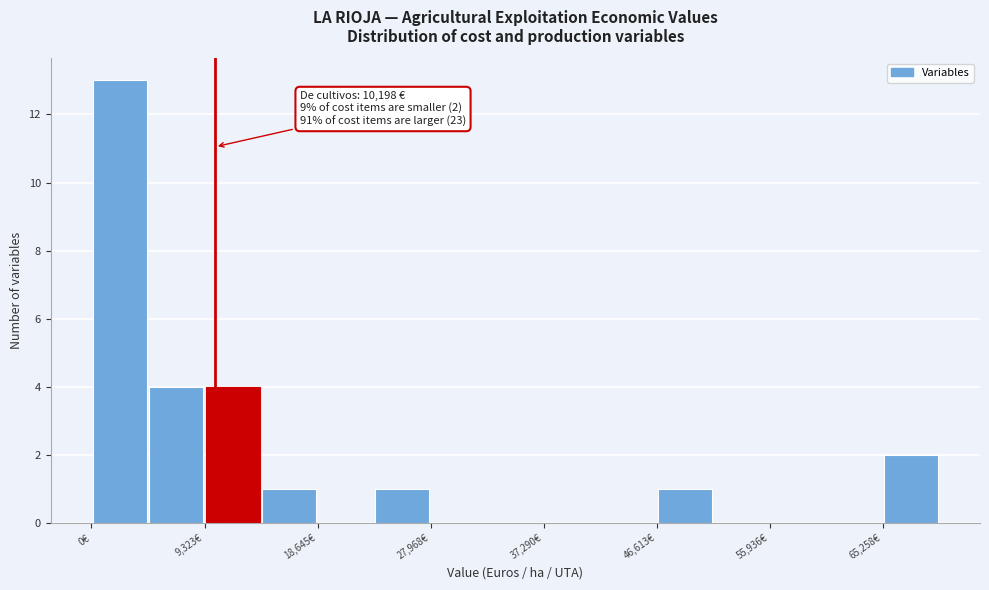

Over which range of the x-axis is the bar tallest?

0 to 5000